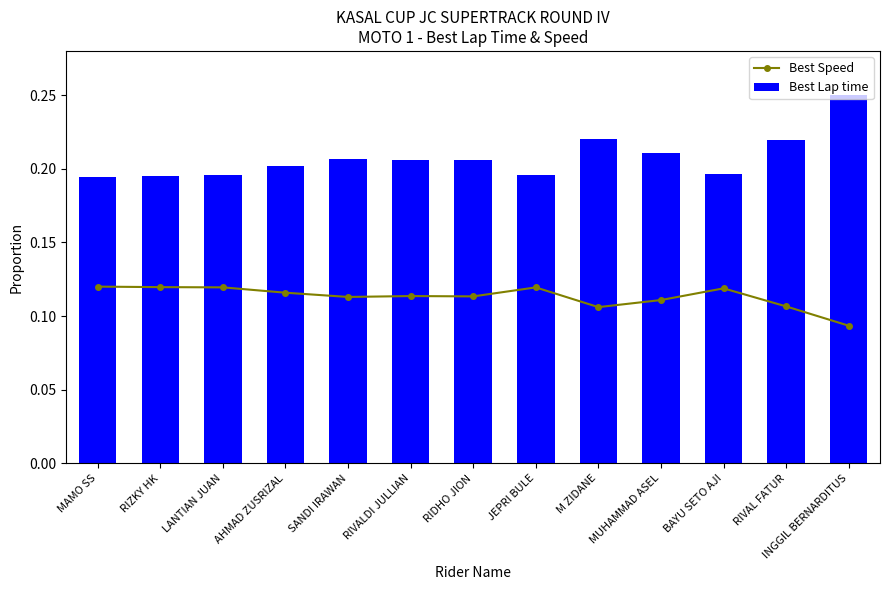

Rank the series by their maximum value, from lowest to highest.

Best Speed, Best Lap time